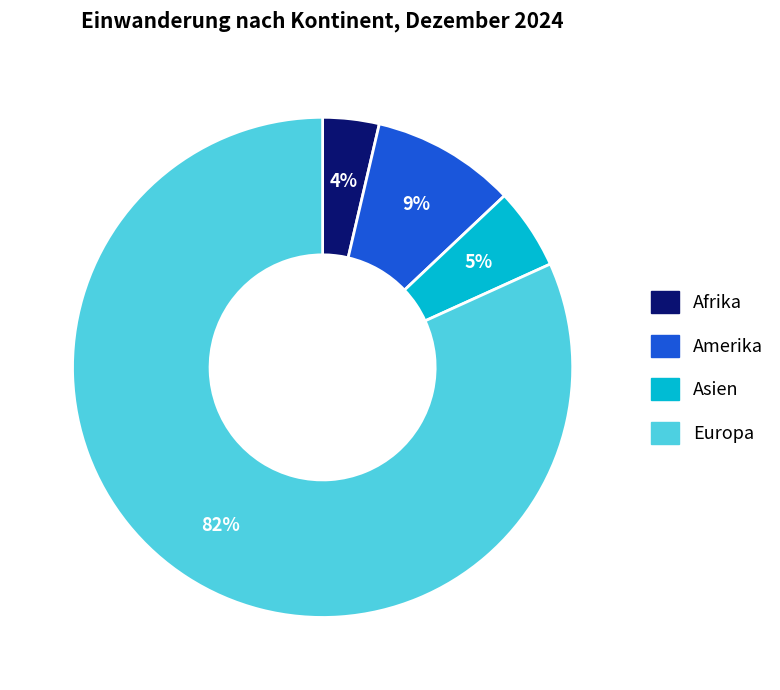

Does any single category account for the majority?

Yes